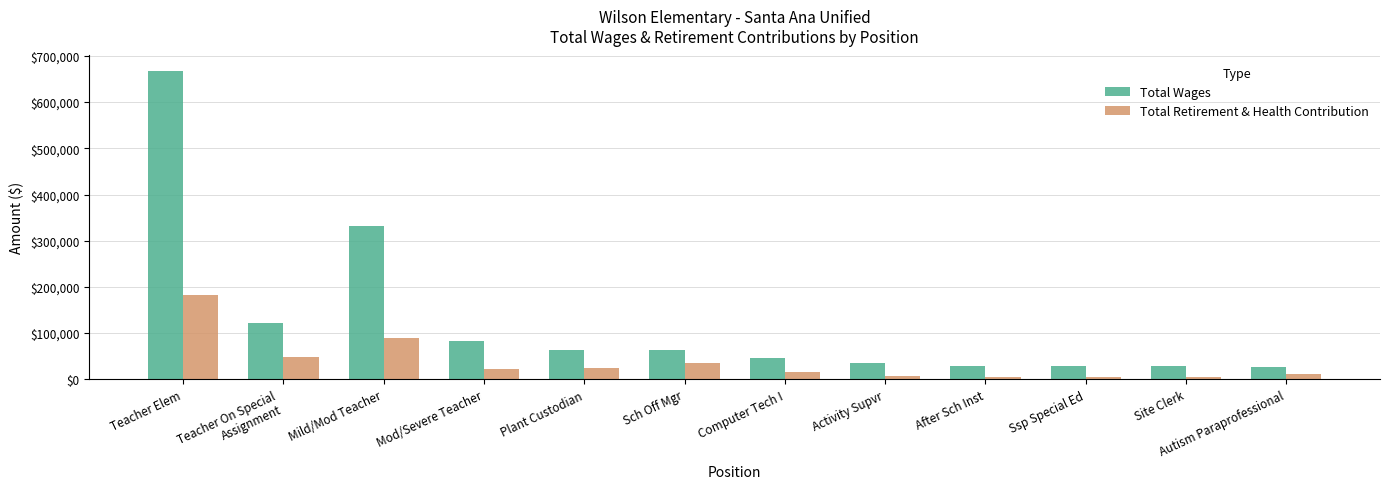

What is the label of the 10th bar from the left?

Ssp Special Ed